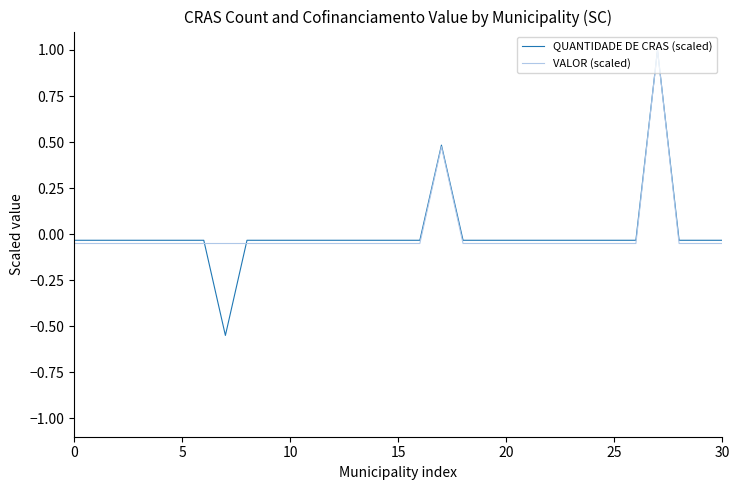

How many lines are shown in the chart?

2